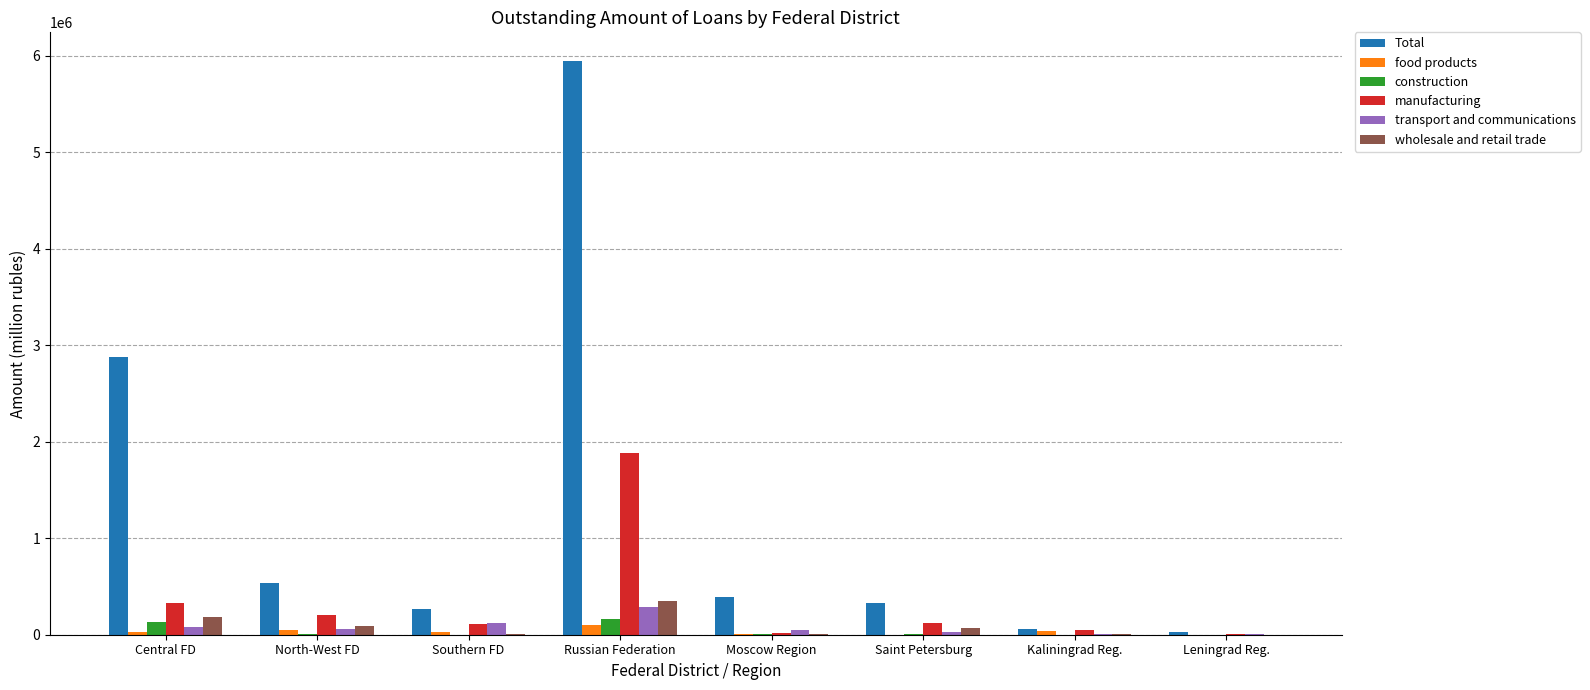

Between North-West FD and Kaliningrad Reg., which series saw the biggest shift?

Total